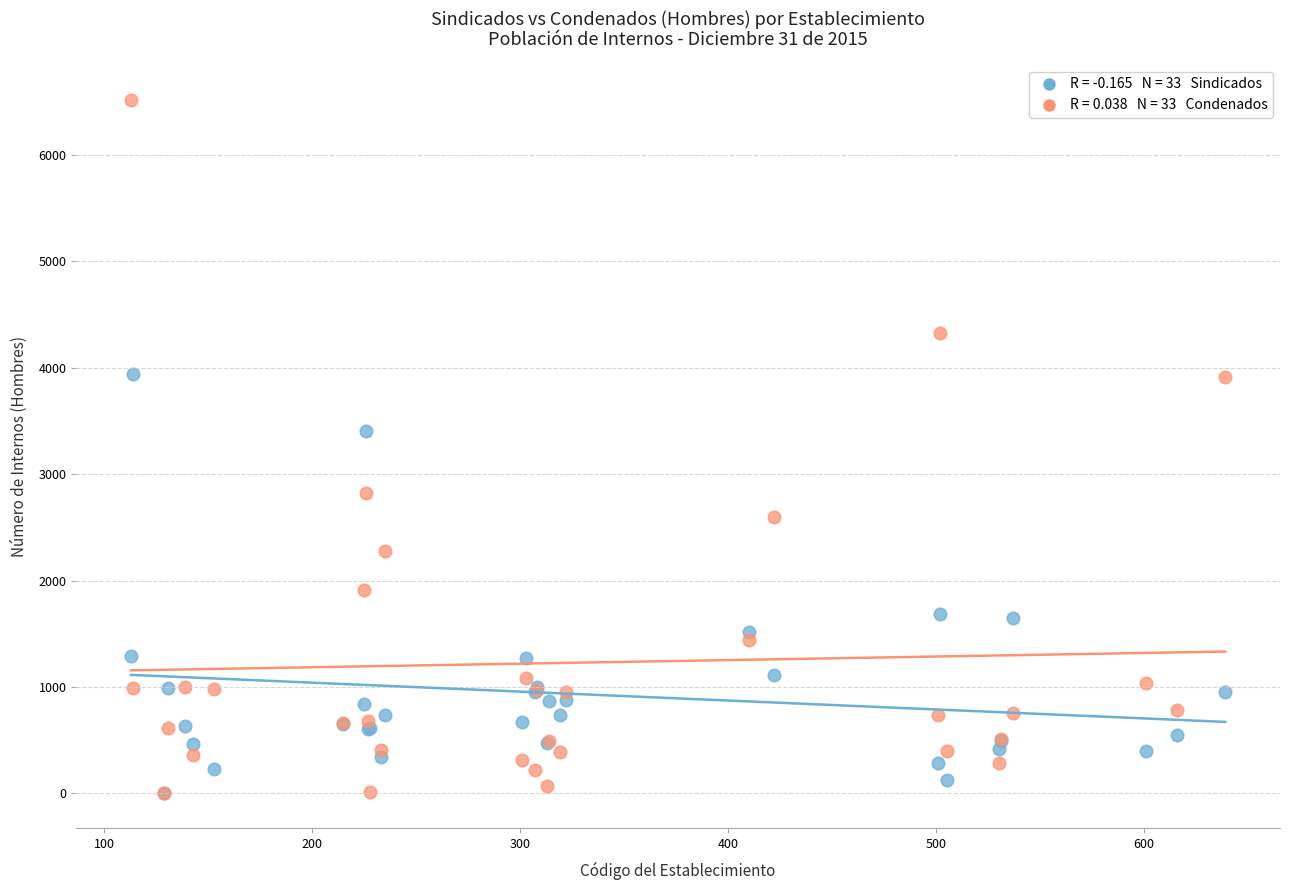

Across all series, what Y value is closest to 3259?

3409